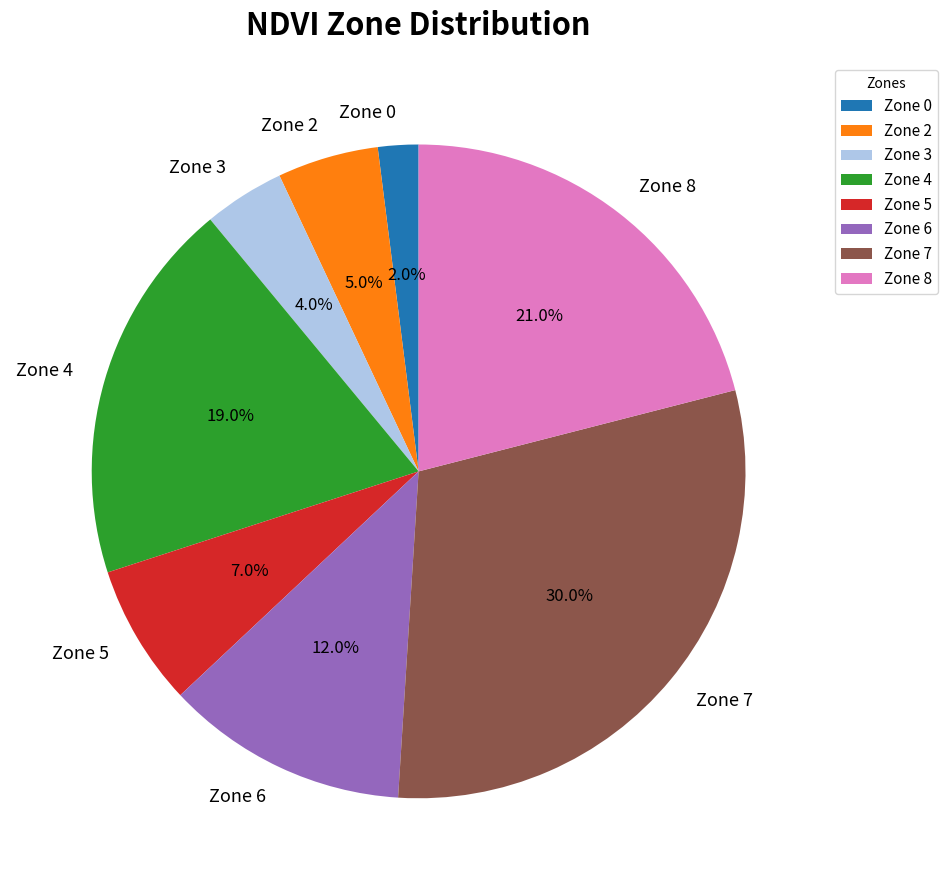

To the nearest percent, what is the average slice percentage?

12%